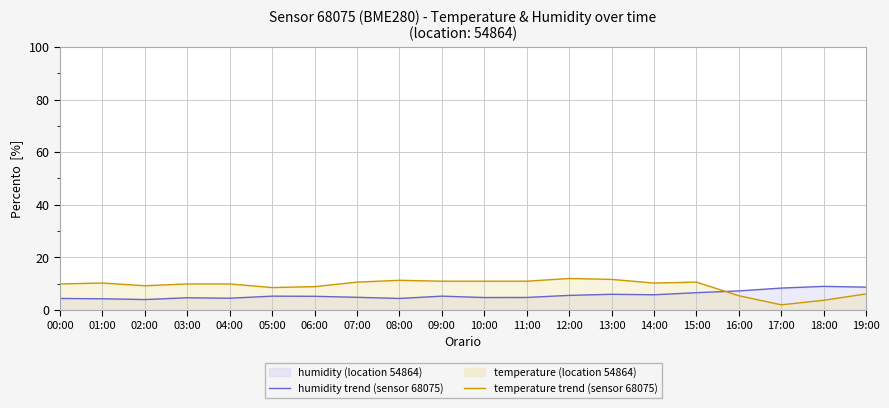

At how many categories does at least one series exceed 4?

20